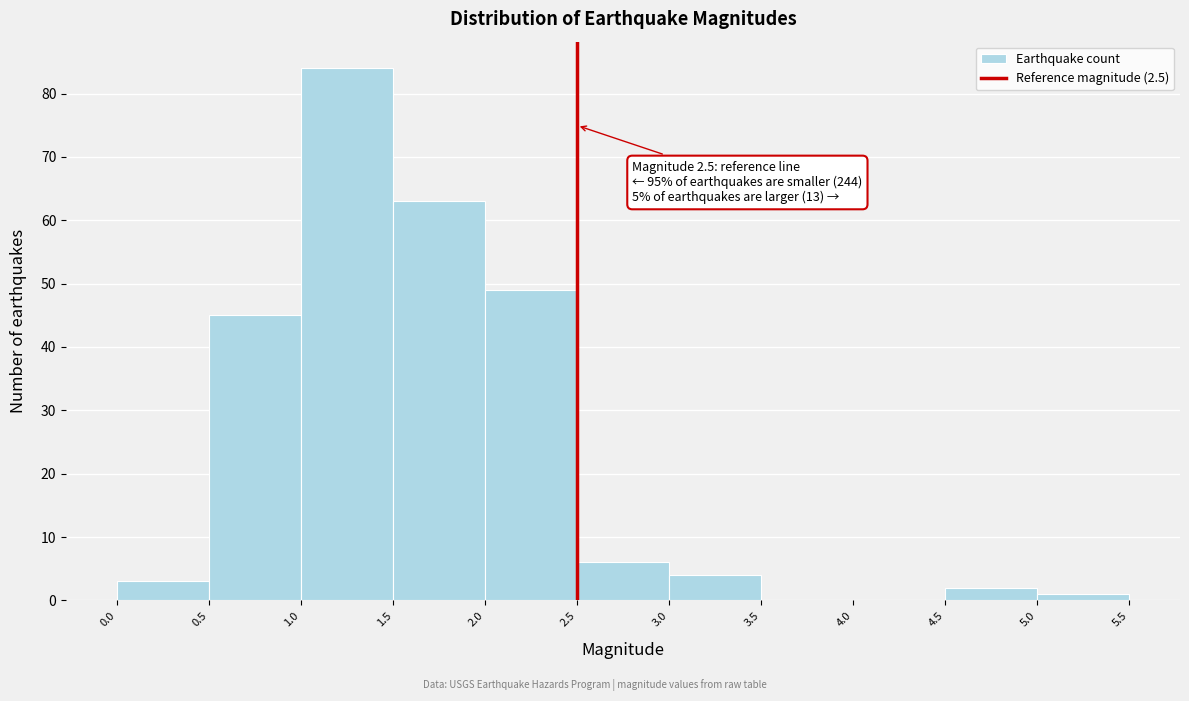

Which range on the x-axis has the tallest bar?

1.0 to 1.5